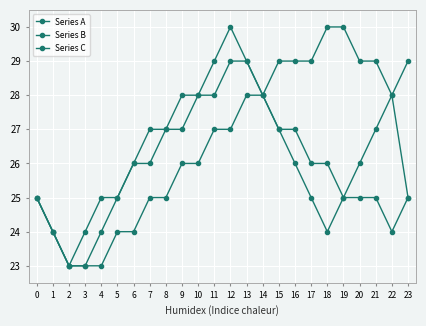

The Series A series shows 7 at 15. True or false?

False